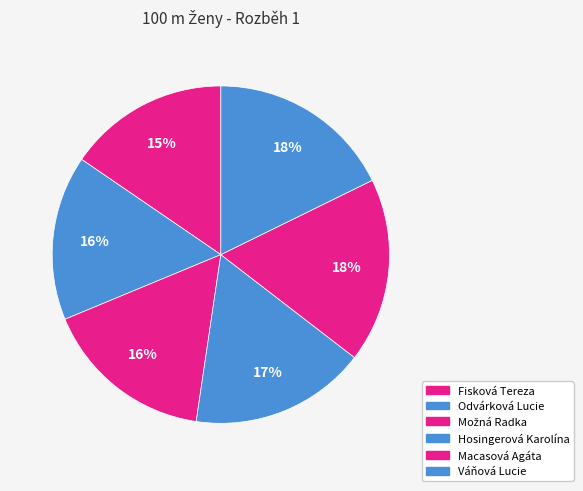

Rank the categories by value from highest to lowest.

Váňová Lucie, Macasová Agáta, Hosingerová Karolína, Možná Radka, Odvárková Lucie, Fisková Tereza